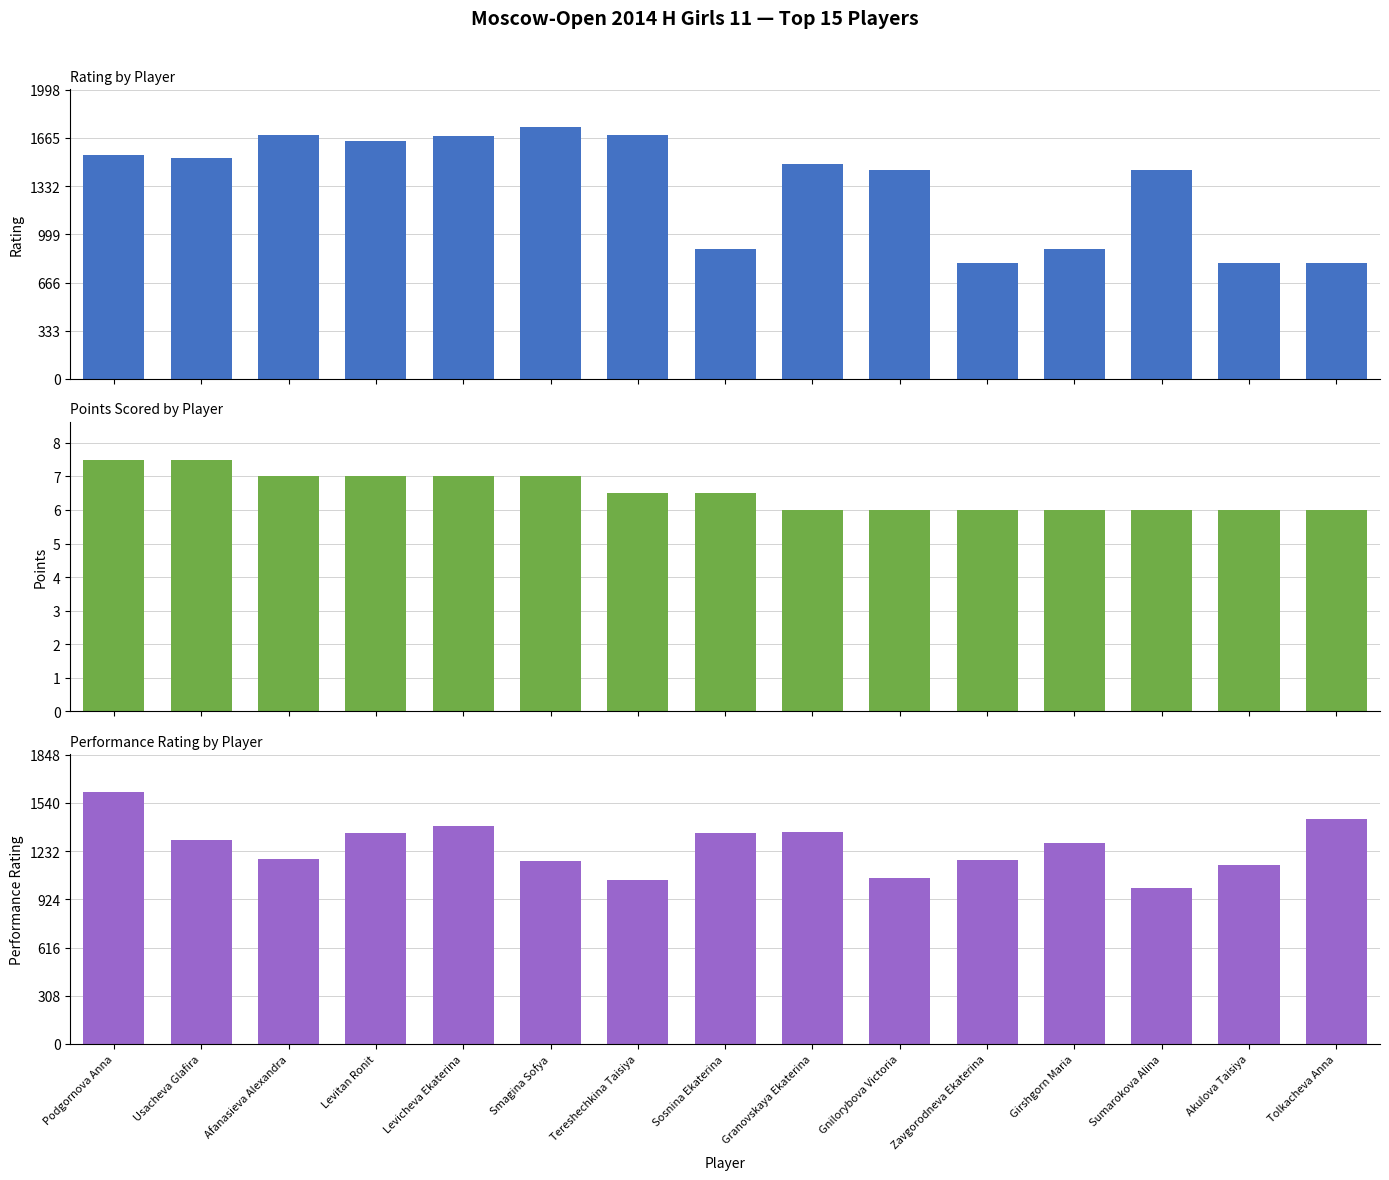

Rank the categories by Performance (Рп) value from highest to lowest.

Podgornova Anna, Tolkacheva Anna, Levicheva Ekaterina, Granovskaya Ekaterina, Sosnina Ekaterina, Levitan Ronit, Usacheva Glafira, Girshgorn Maria, Afanasieva Alexandra, Zavgorodneva Ekaterina, Smagina Sofya, Akulova Taisiya, Gnilorybova Victoria, Tereshechkina Taisiya, Sumarokova Alina